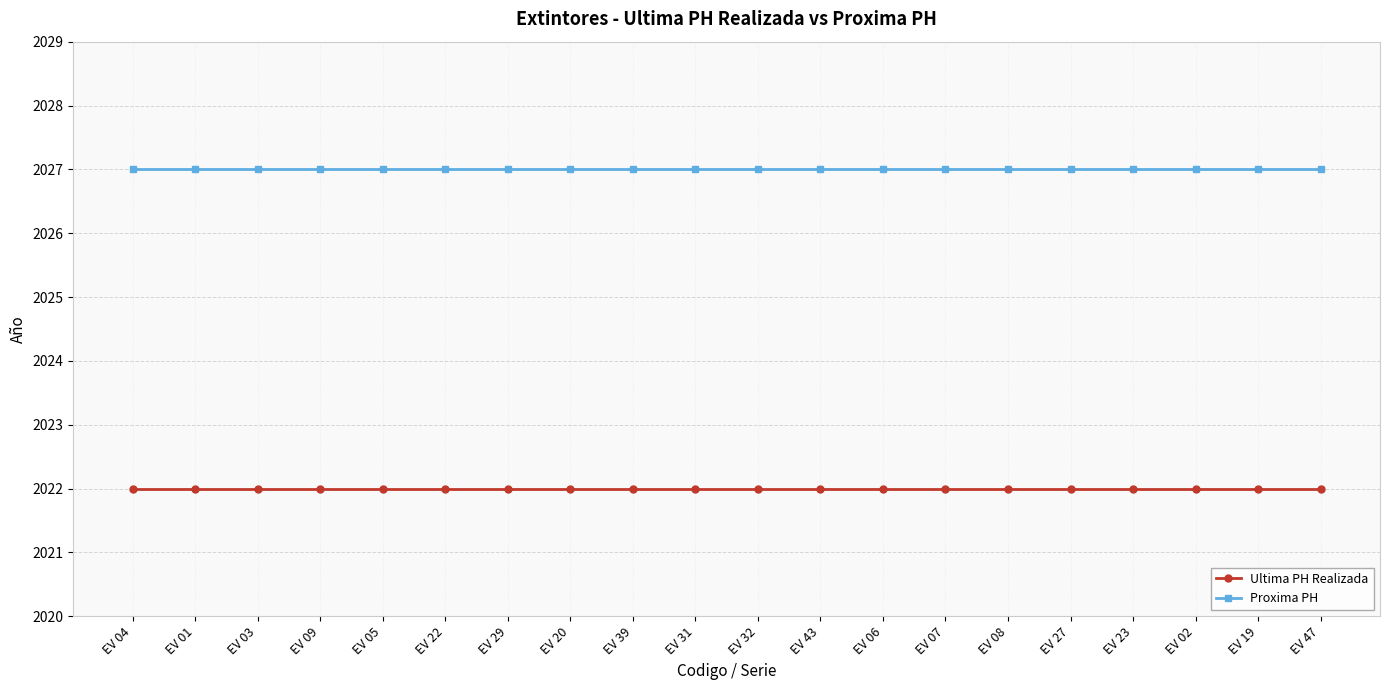

True or false: Proxima PH and Ultima PH Realizada cross at least once.

False